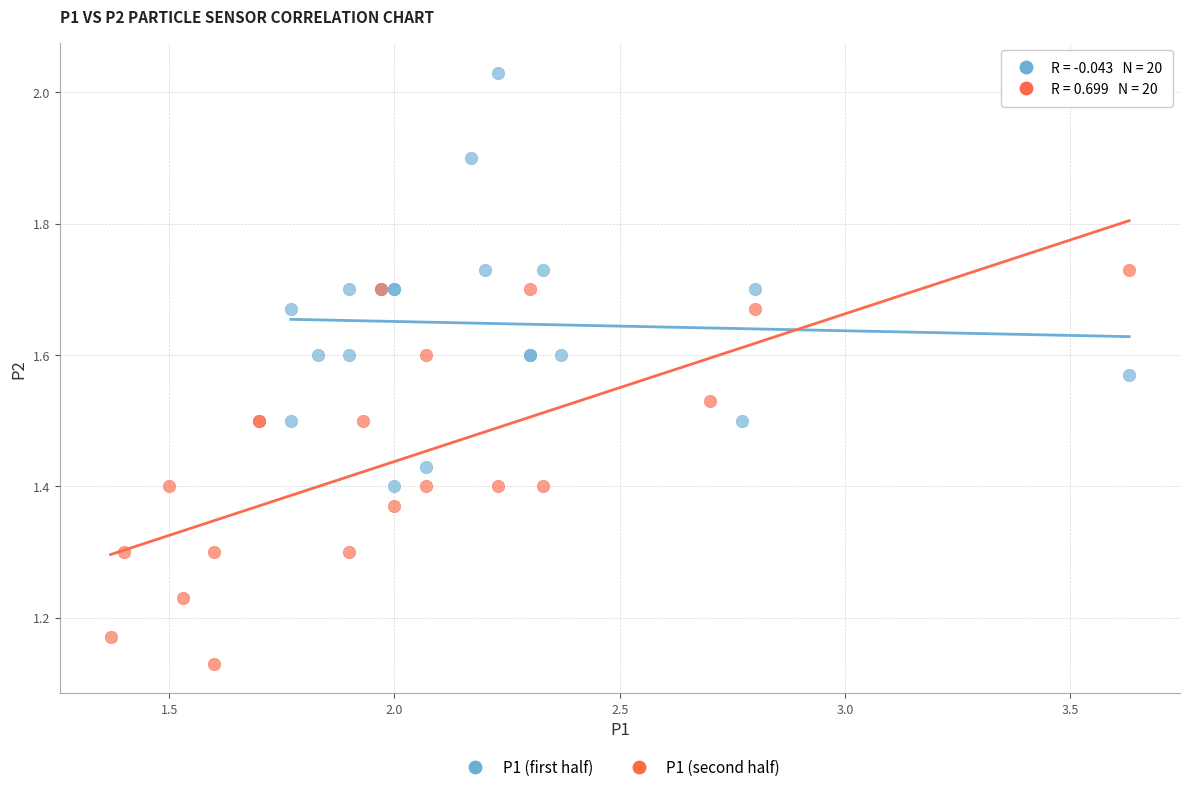

What are all the series names shown in the legend?

P1 (first half), P1 (second half)